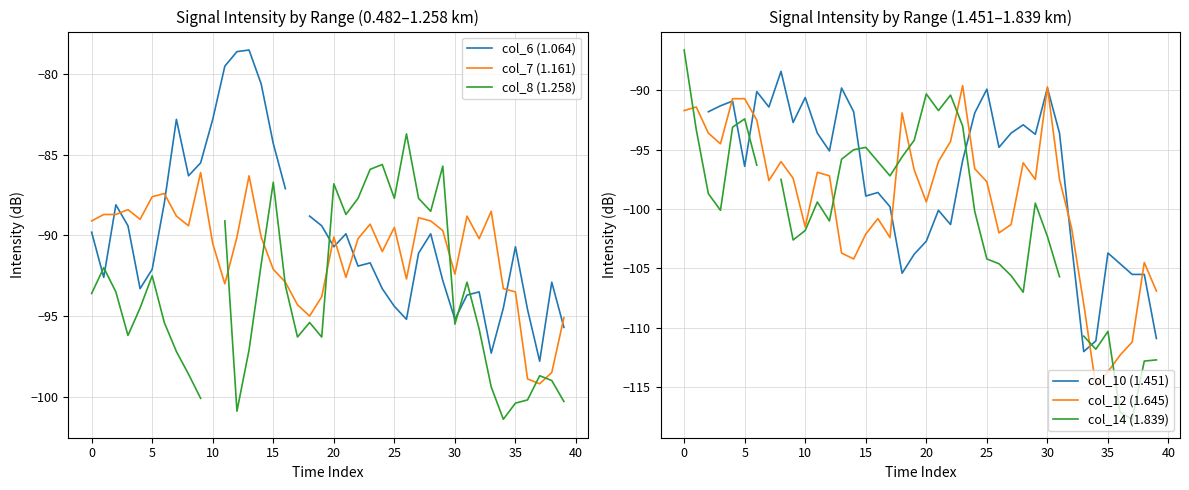

At which category is the sum across all series the highest?

23